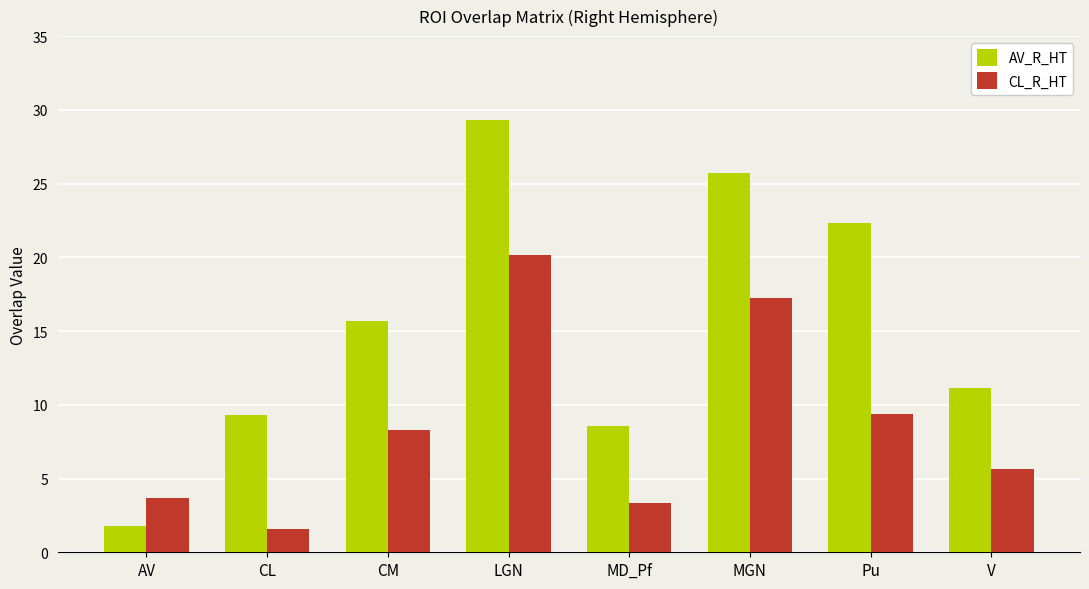

What is the label of the 4th bar from the right?

MD_Pf